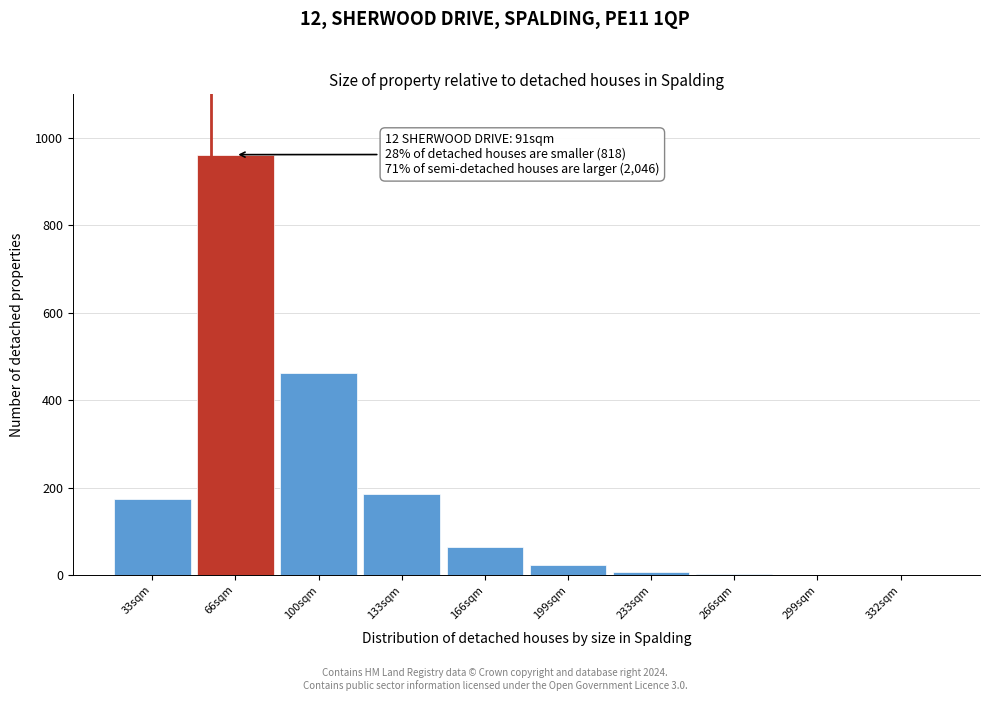

At which category does the chart reach its peak across all series?

66sqm